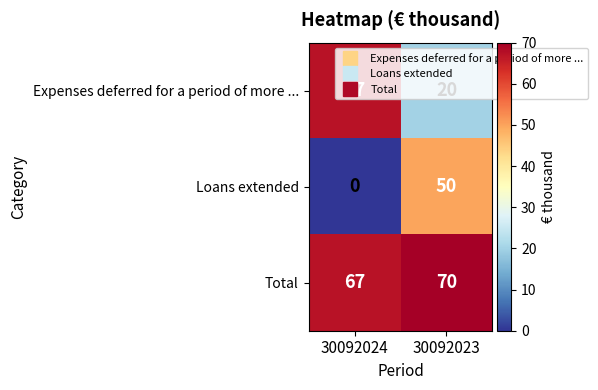

At how many categories does at least one series exceed 25?

2